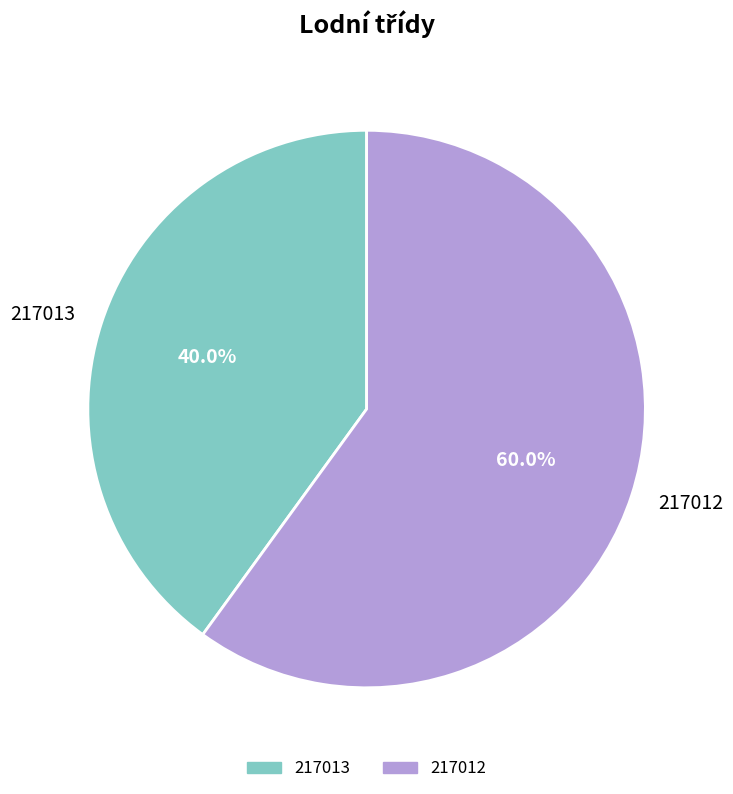

What percentage is the 217013 slice, to the nearest percent?

40%